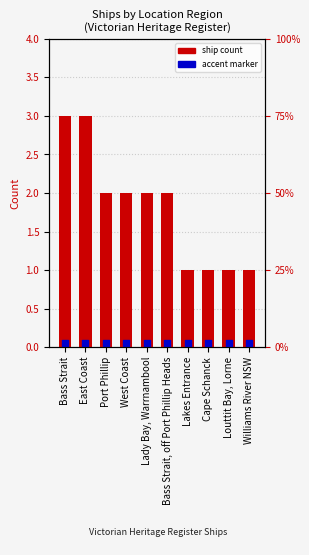

Between West Coast and Williams River NSW, which is larger?

West Coast